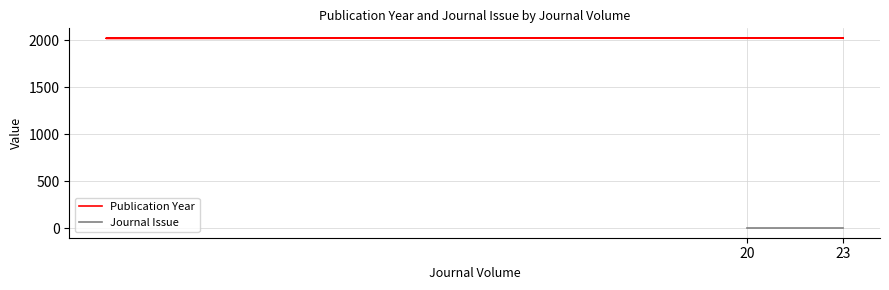

What is the smallest value displayed?

1.0